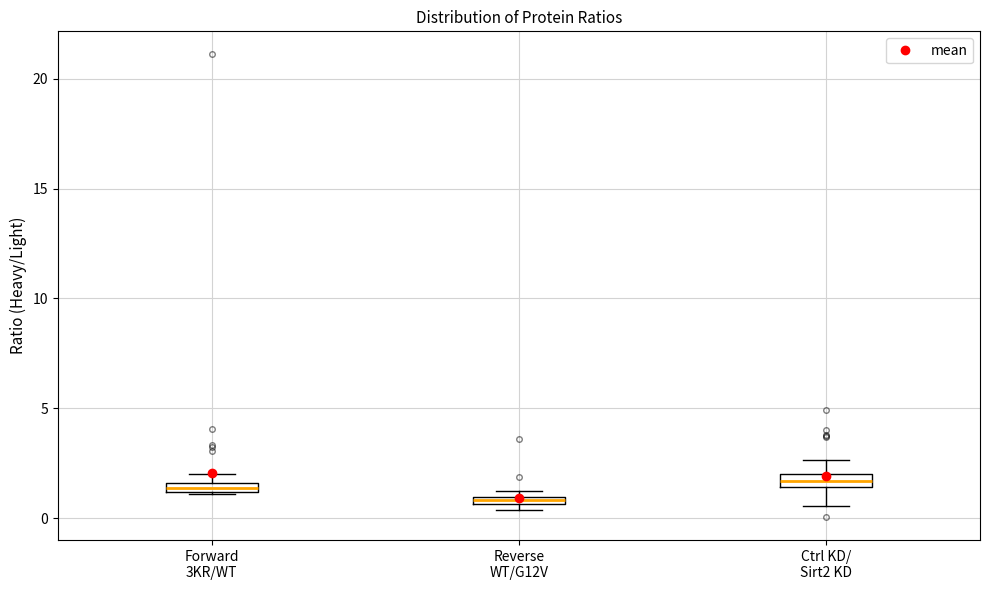

Where is the upper edge of the box for Reverse WT/G12V on the y-axis? The values are not printed on the chart, so give them approximately, as read against the axis.

1.0